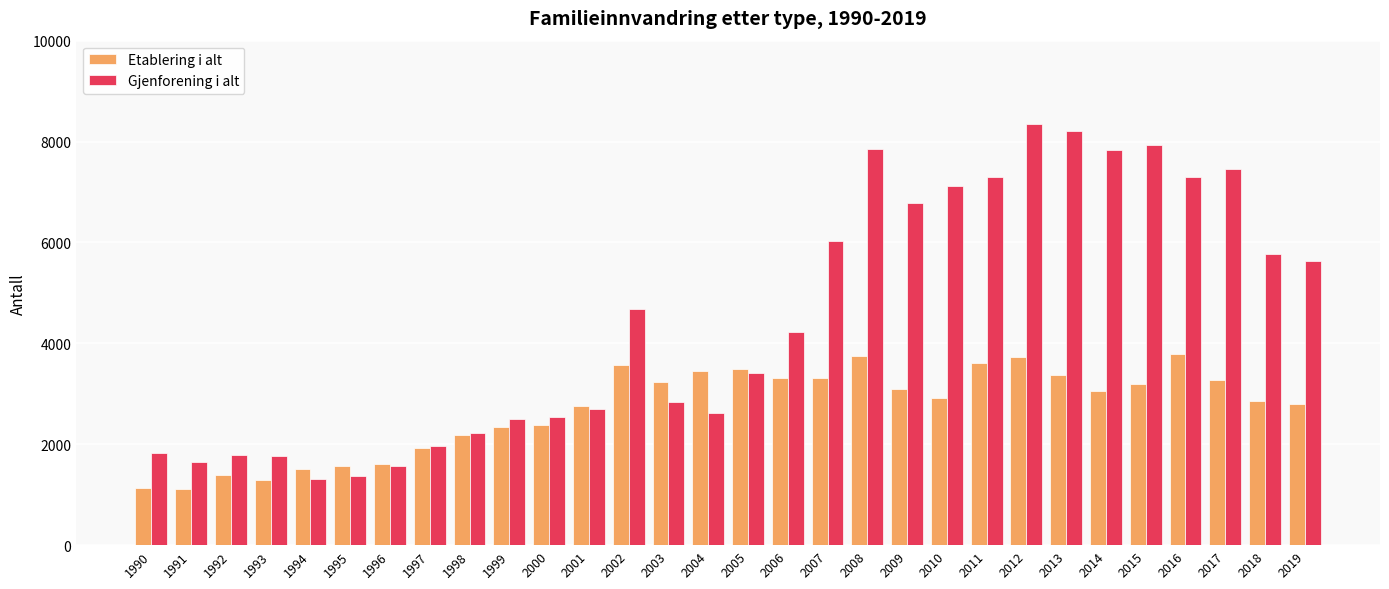

How many groups of bars are there?

30